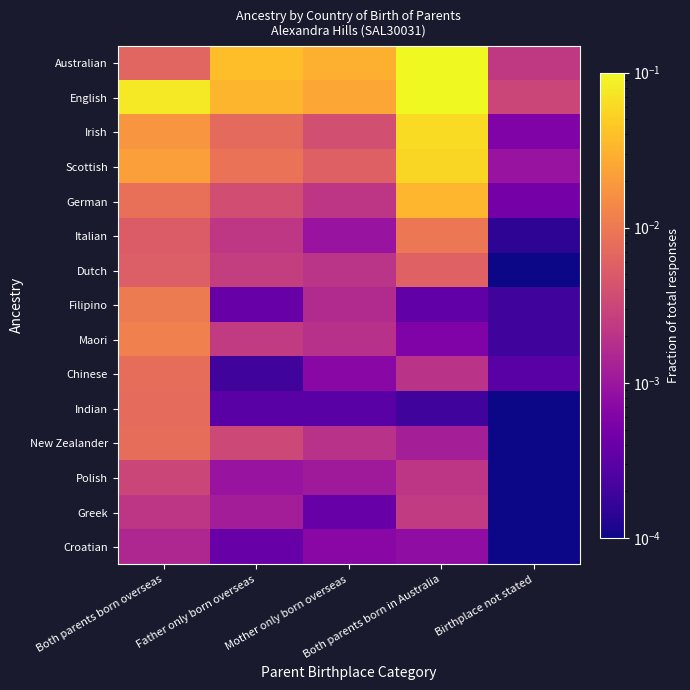

At how many categories does at least one series exceed 0?

5